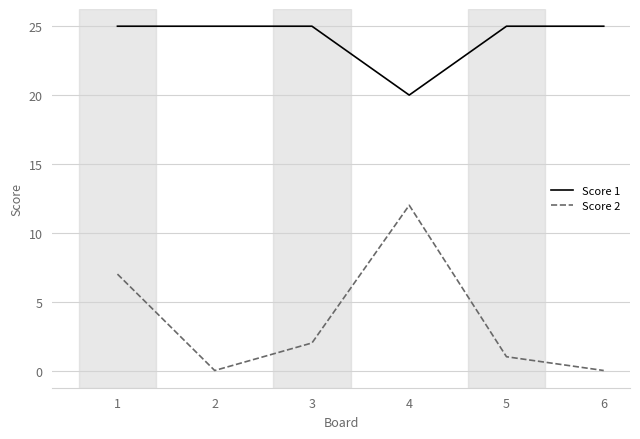

List the series in order of their peak value, highest first.

Score 1, Score 2